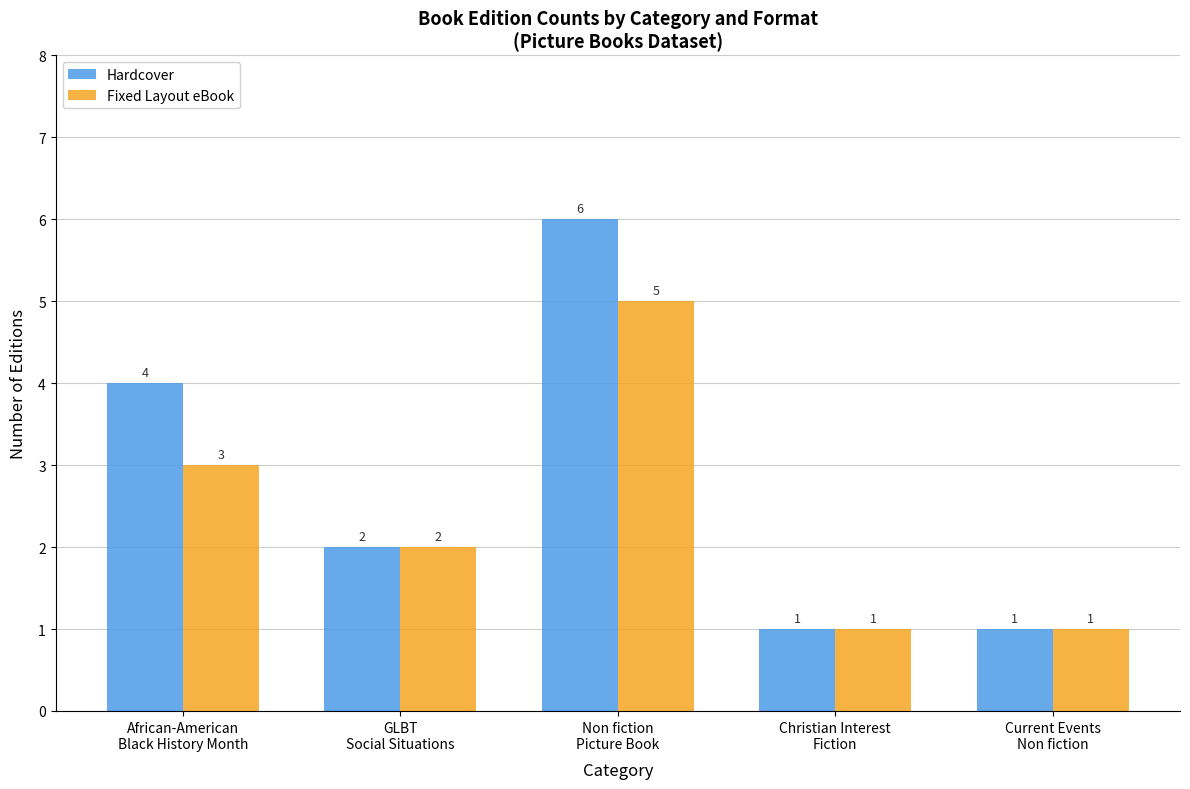

Count the number of data series in this chart.

2